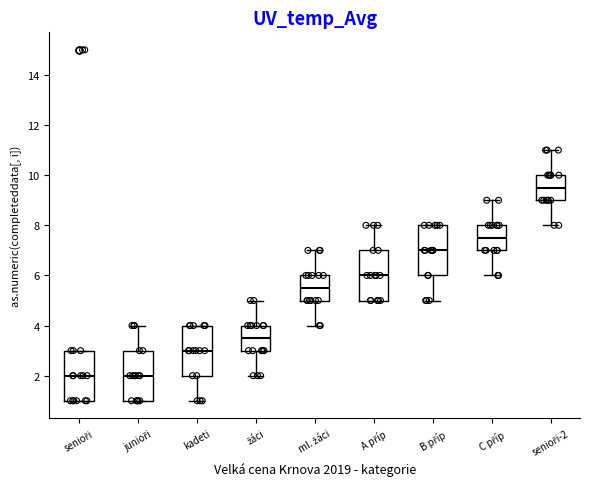

Reading left to right, transcribe this box plot: for each box, give where its median line is, the range the box spans, and where its two whiskers end, as read against the y-axis. The values are not printed on the chart, so give them approximately, as read against the axis.

senioři: median 2.0, box 1.0 to 3.0, whiskers 1.0 to 3.0
junioři: median 2.0, box 1.0 to 3.0, whiskers 1.0 to 4.0
kadeti: median 3.0, box 2.0 to 4.0, whiskers 1.0 to 4.0
žáci: median 3.6, box 3.0 to 4.0, whiskers 2.0 to 5.0
ml. žáci: median 5.6, box 5.0 to 6.0, whiskers 4.0 to 7.0
A příp: median 6.0, box 5.0 to 7.0, whiskers 5.0 to 8.0
B příp: median 7.0, box 6.0 to 8.0, whiskers 5.0 to 8.0
C příp: median 7.6, box 7.0 to 8.0, whiskers 6.0 to 9.0
senioři-2: median 9.6, box 9.0 to 10.0, whiskers 8.0 to 11.0